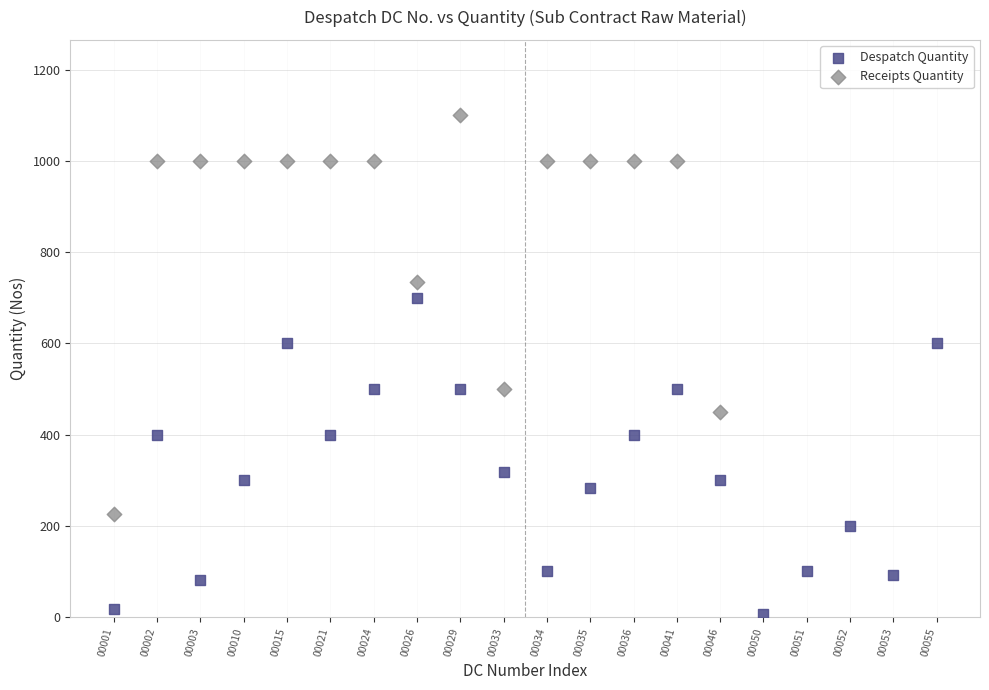

Which series reaches the maximum Y coordinate?

Receipts Quantity